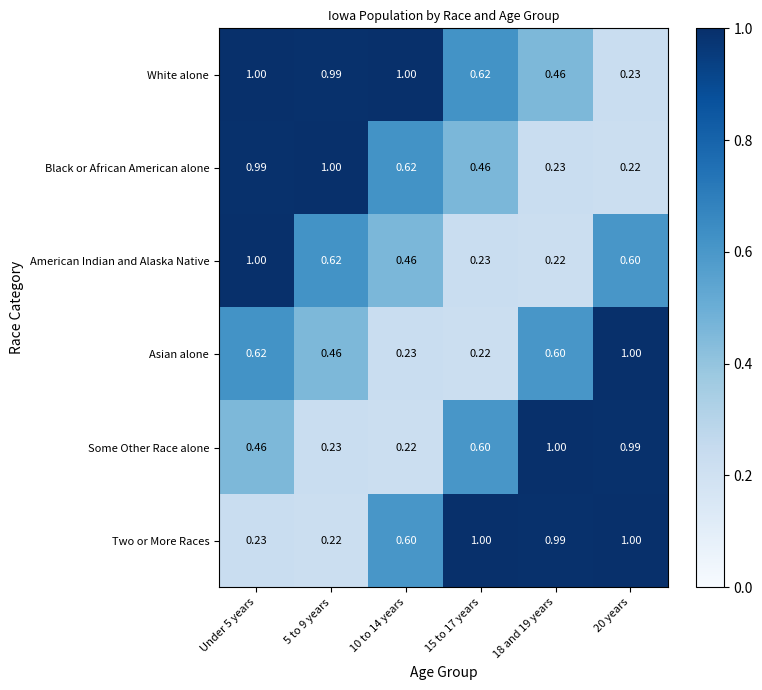

Which series has the largest total across all categories?

White alone